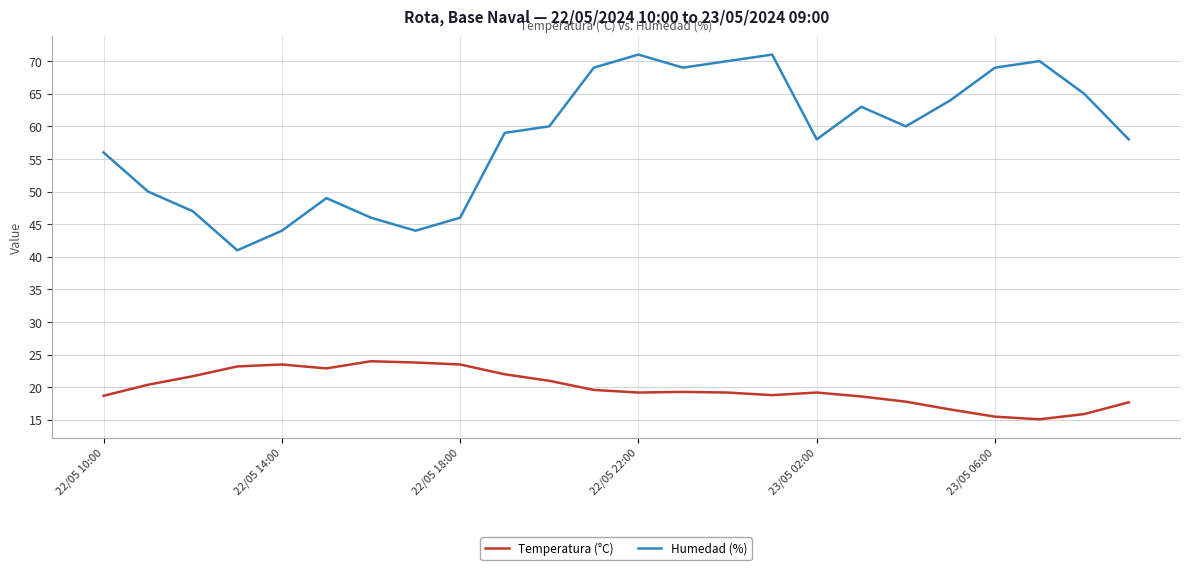

Rank the series by their average value, from highest to lowest.

Humedad (%), Temperatura (°C)